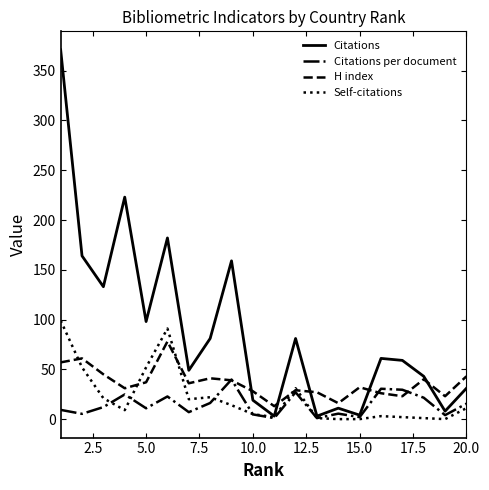

Which series has the largest range (max minus min)?

Citations